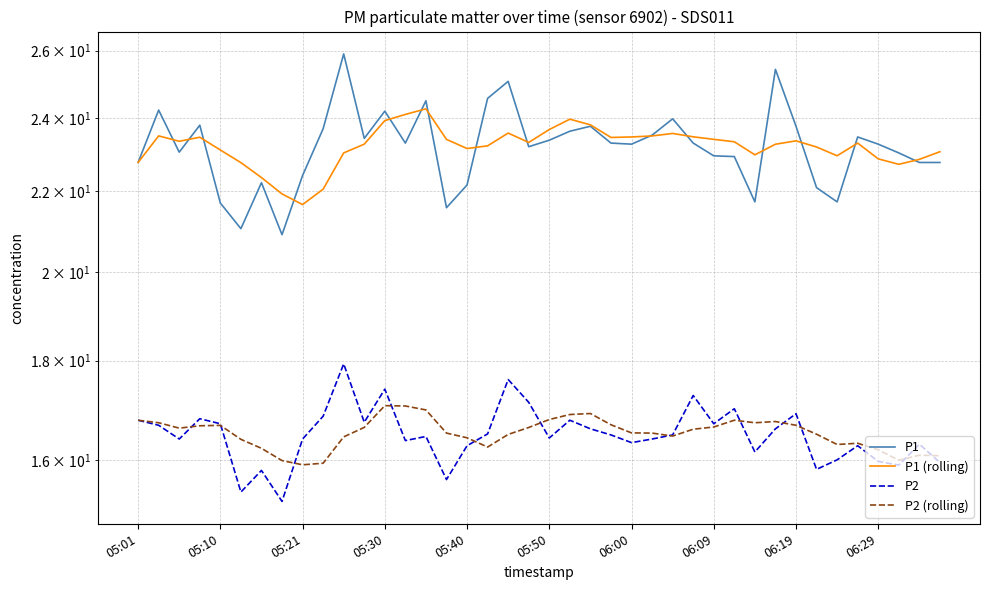

What is the smallest value displayed?

15.2